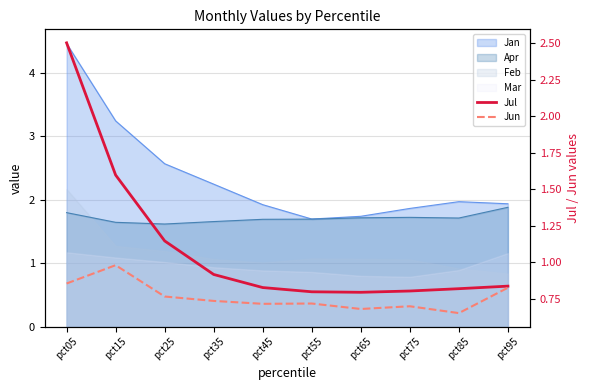

Which series has the largest range (max minus min)?

Jul